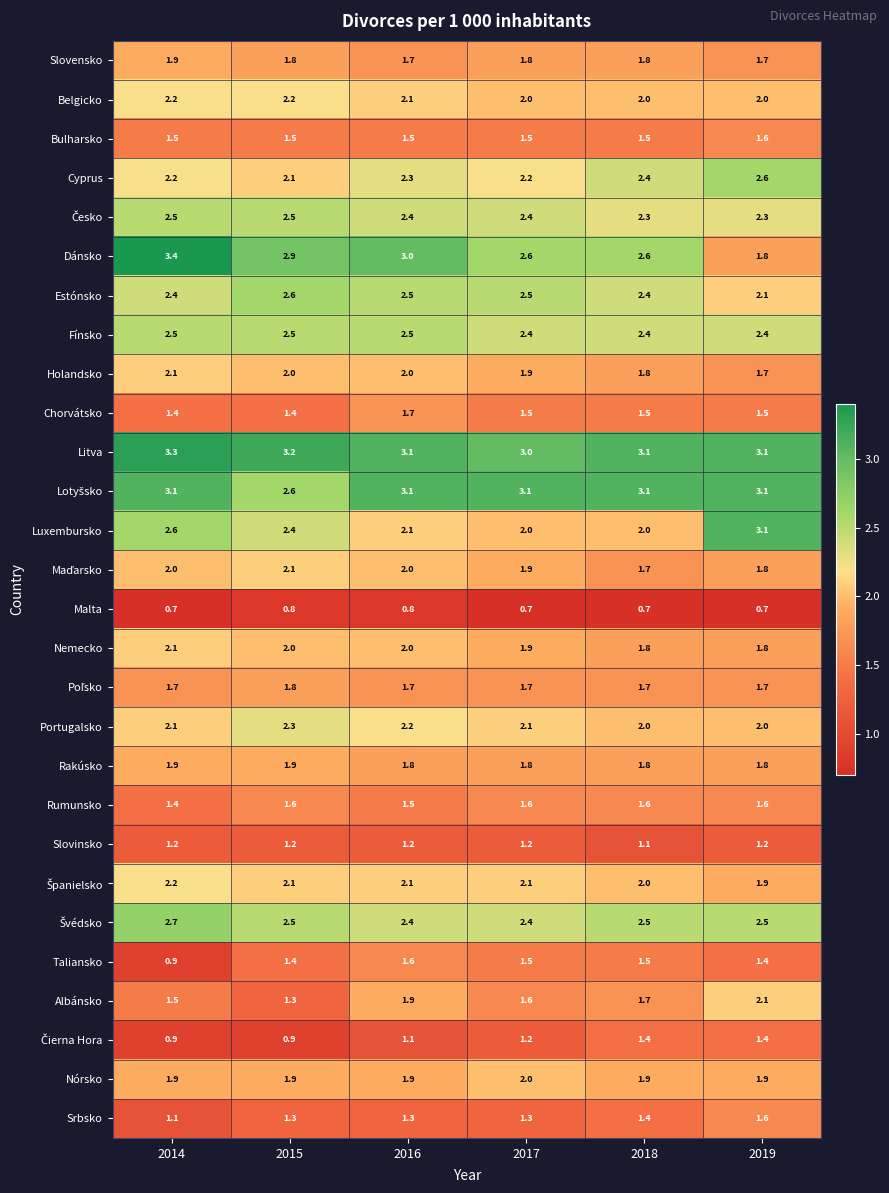

At which category is the sum across all series the highest?

2016